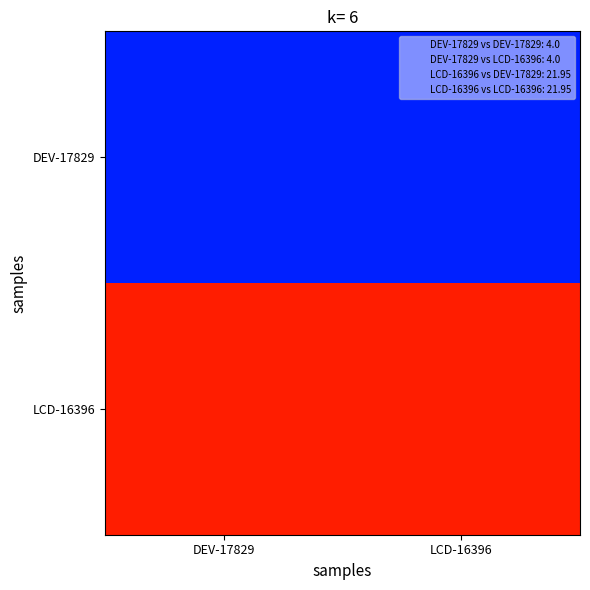

Which series has the largest total across all categories?

LCD-16396